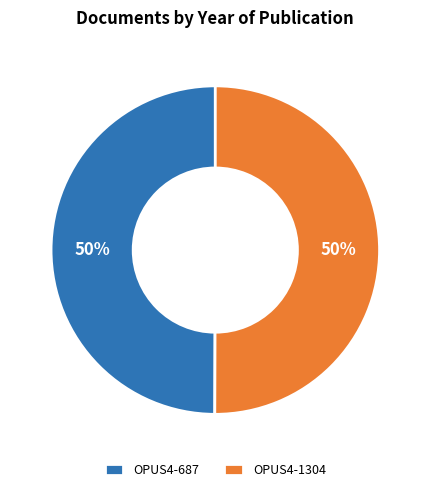

Combined, do OPUS4-687 and OPUS4-1304 account for over 50%?

Yes